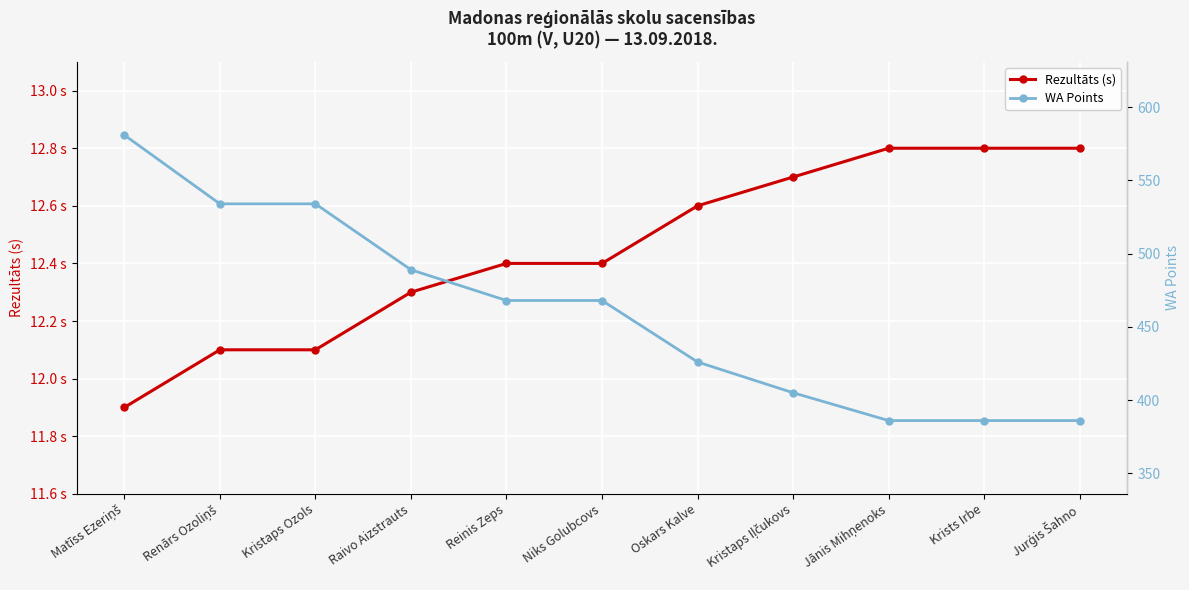

Which category has the lowest value in the WA Points series?

Jānis Mihņenoks